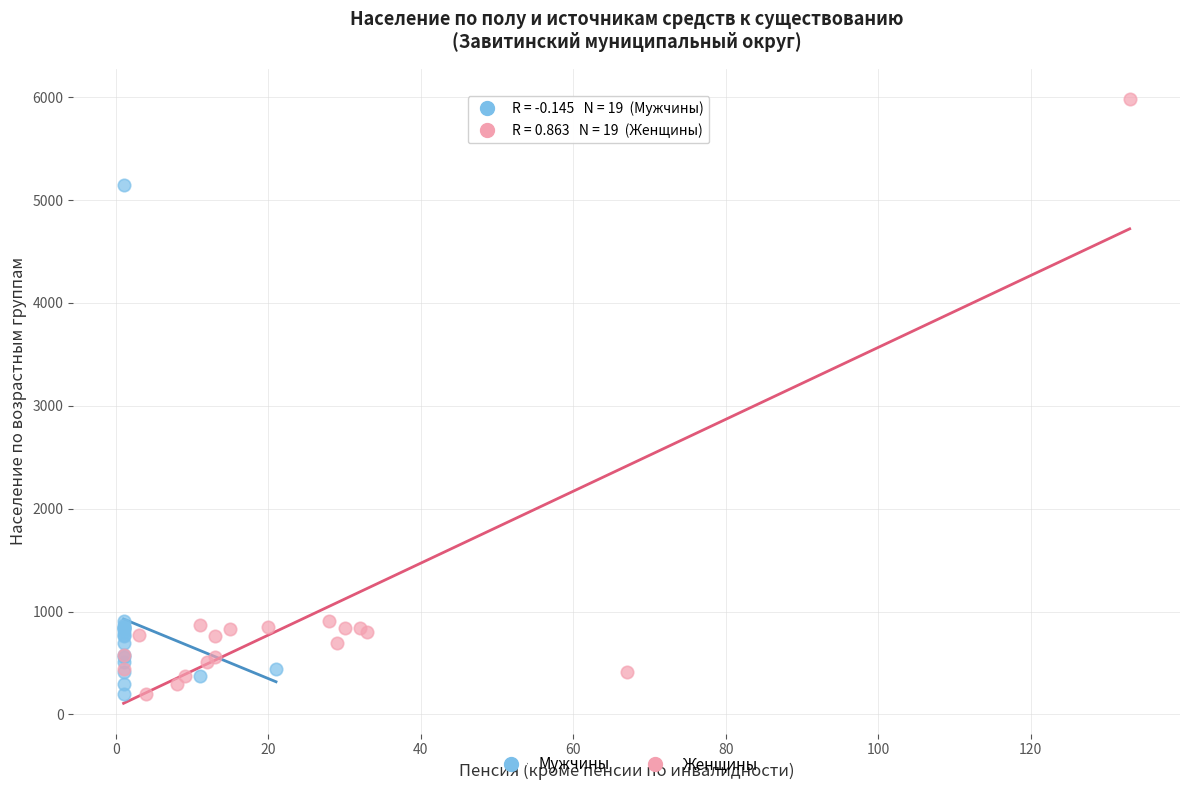

Which series has the largest Y range (max minus min)?

Женщины